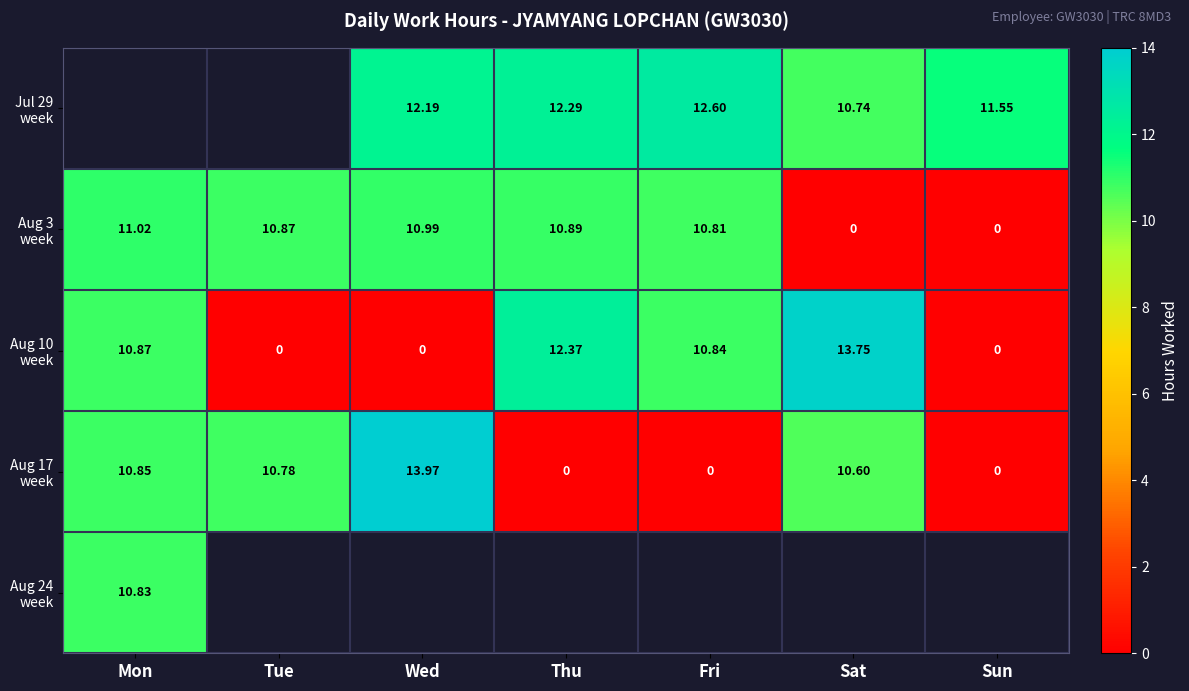

How many series are shown in this chart?

5